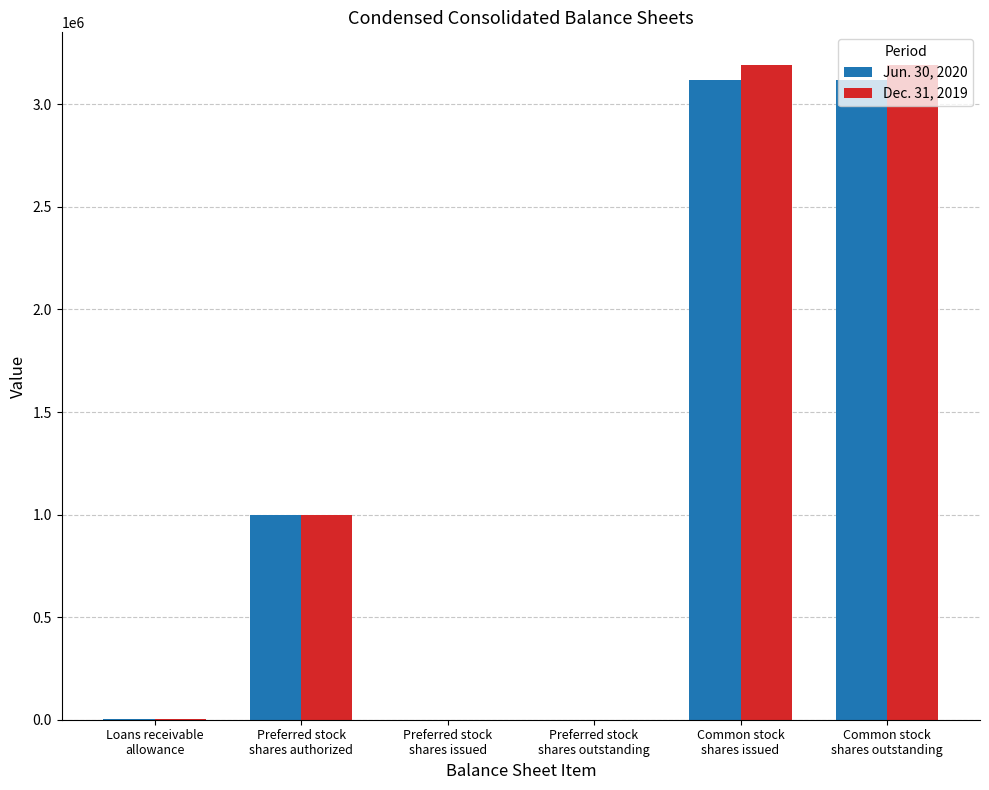

Rank the series by their maximum value, from lowest to highest.

Jun. 30, 2020, Dec. 31, 2019